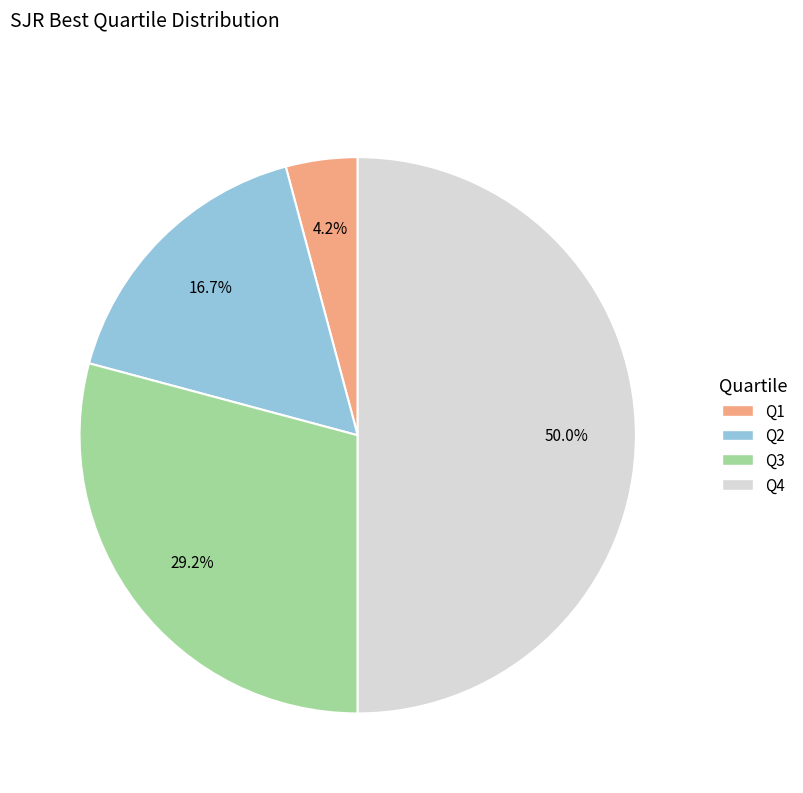

Rank the categories by value from highest to lowest.

Q4, Q3, Q2, Q1